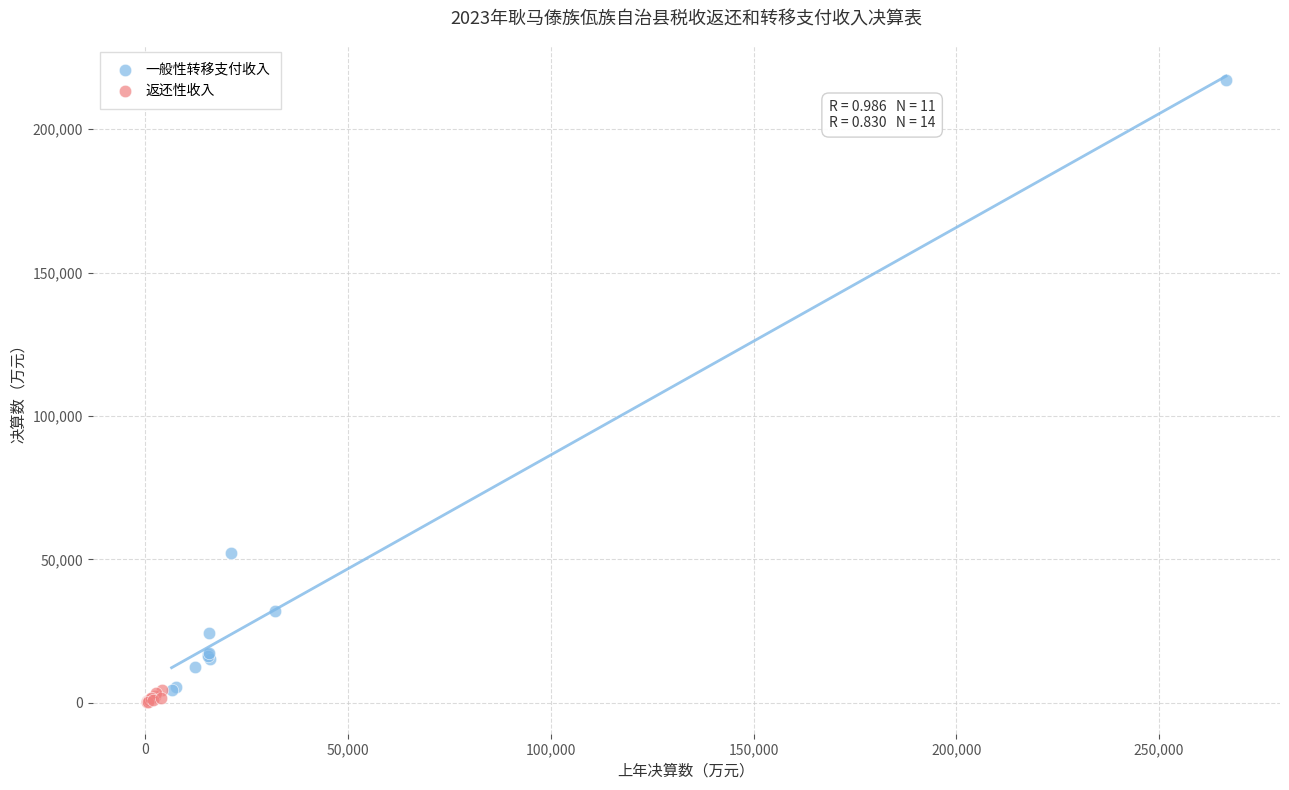

Which series has the largest Y range (max minus min)?

一般性转移支付收入